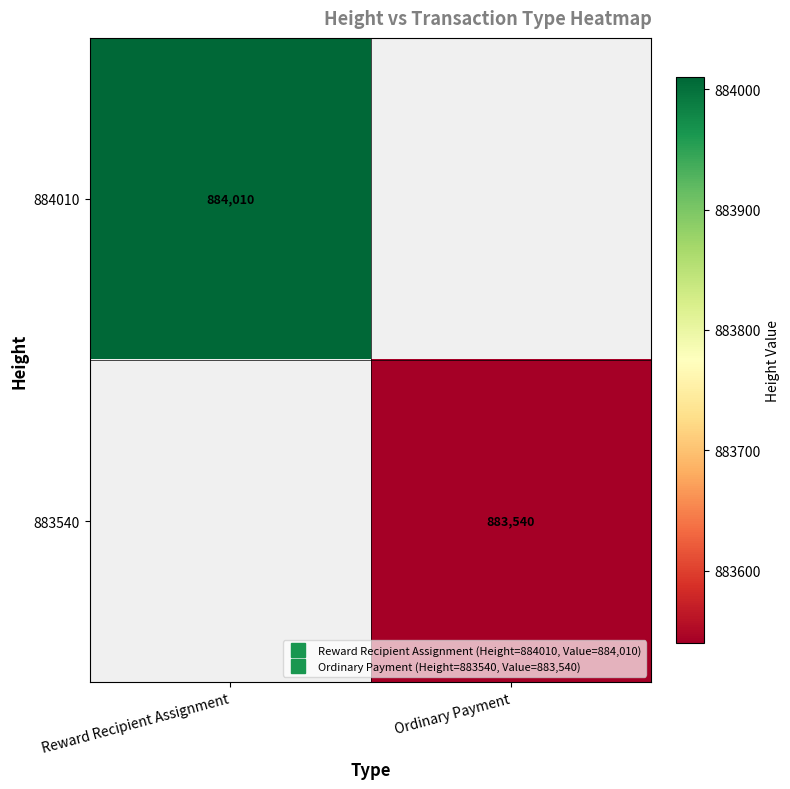

The 884010 series shows 884010.0 at Reward Recipient Assignment. True or false?

True